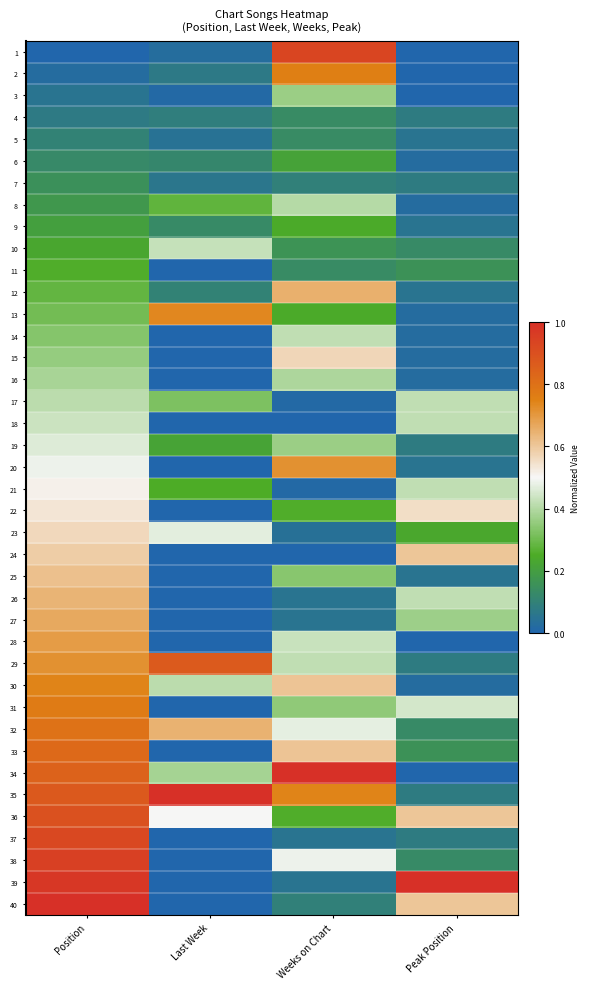

What is the spread (max minus min) of values at Weeks on Chart?

1.0